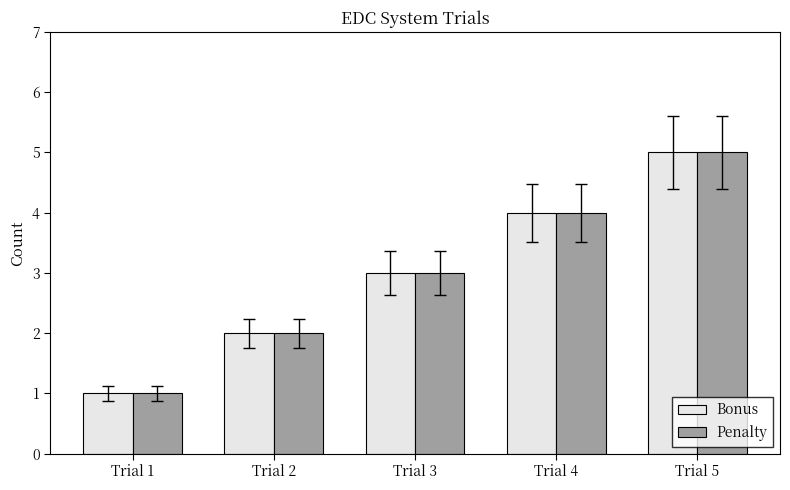

List the labels in order of Bonus value, smallest first.

Trial 1, Trial 2, Trial 3, Trial 4, Trial 5